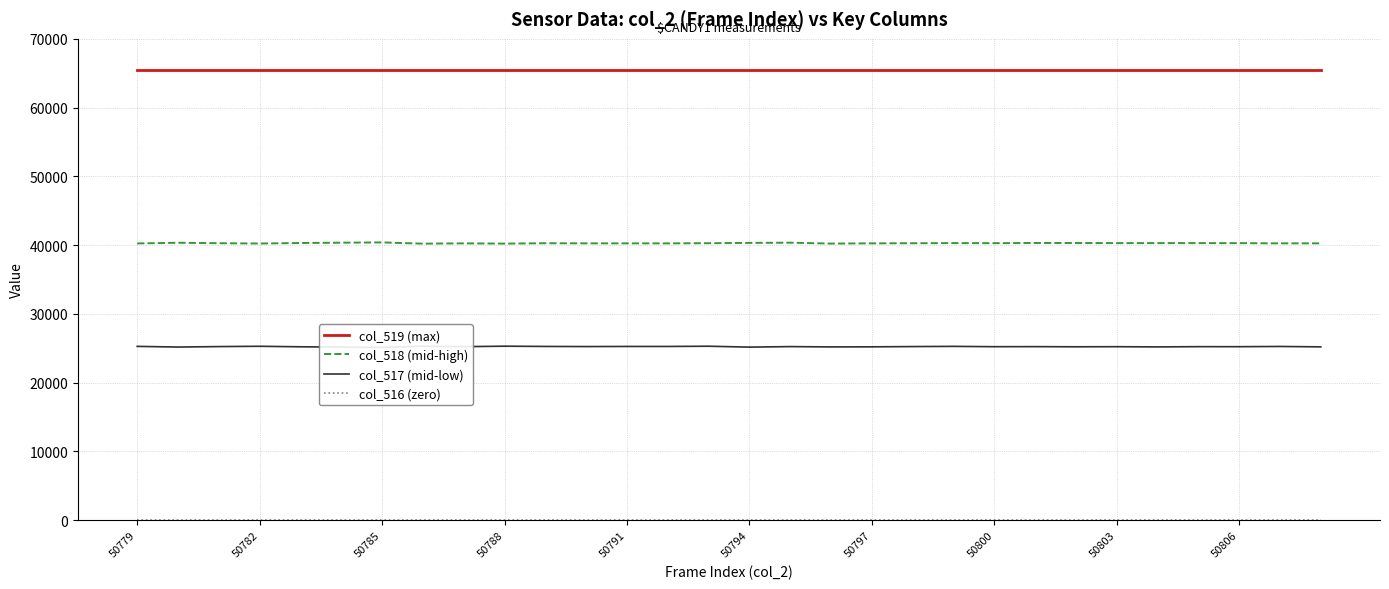

Which series has the largest total across all categories?

col_519 (max)